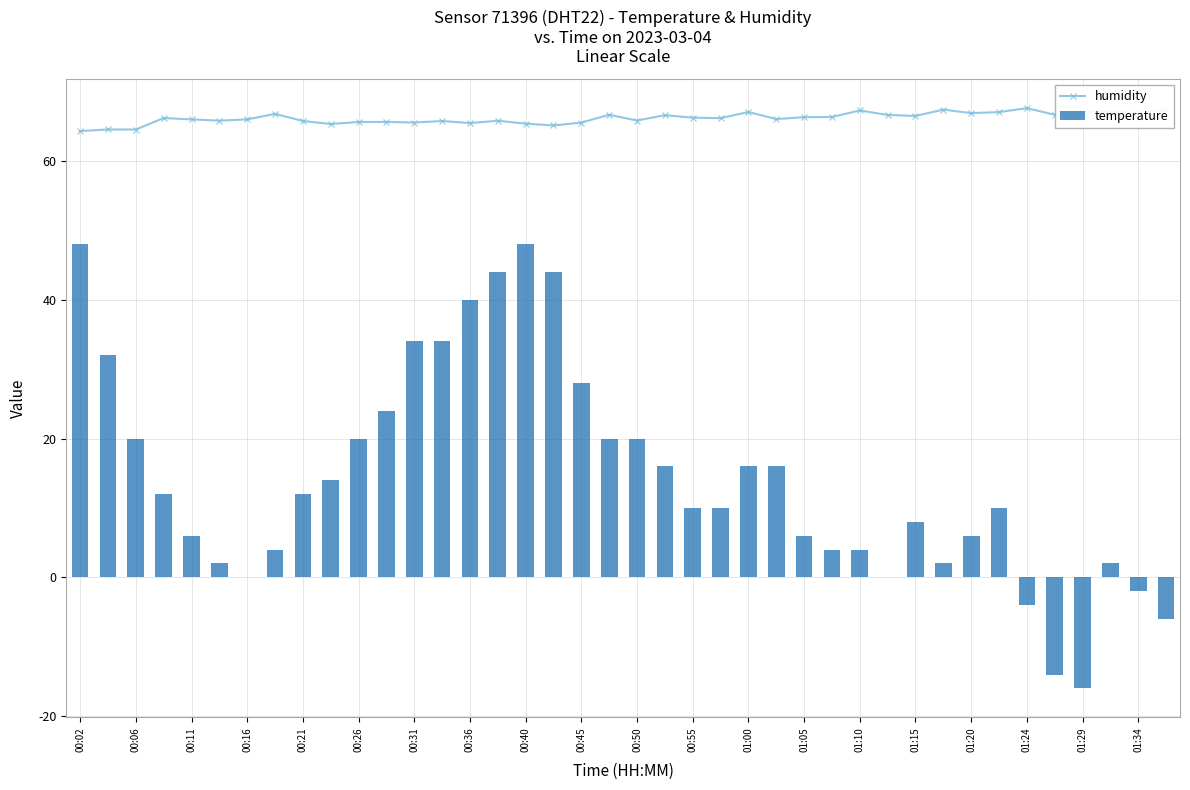

True or false: temperature has a value of 31.8 at 00:16.

False